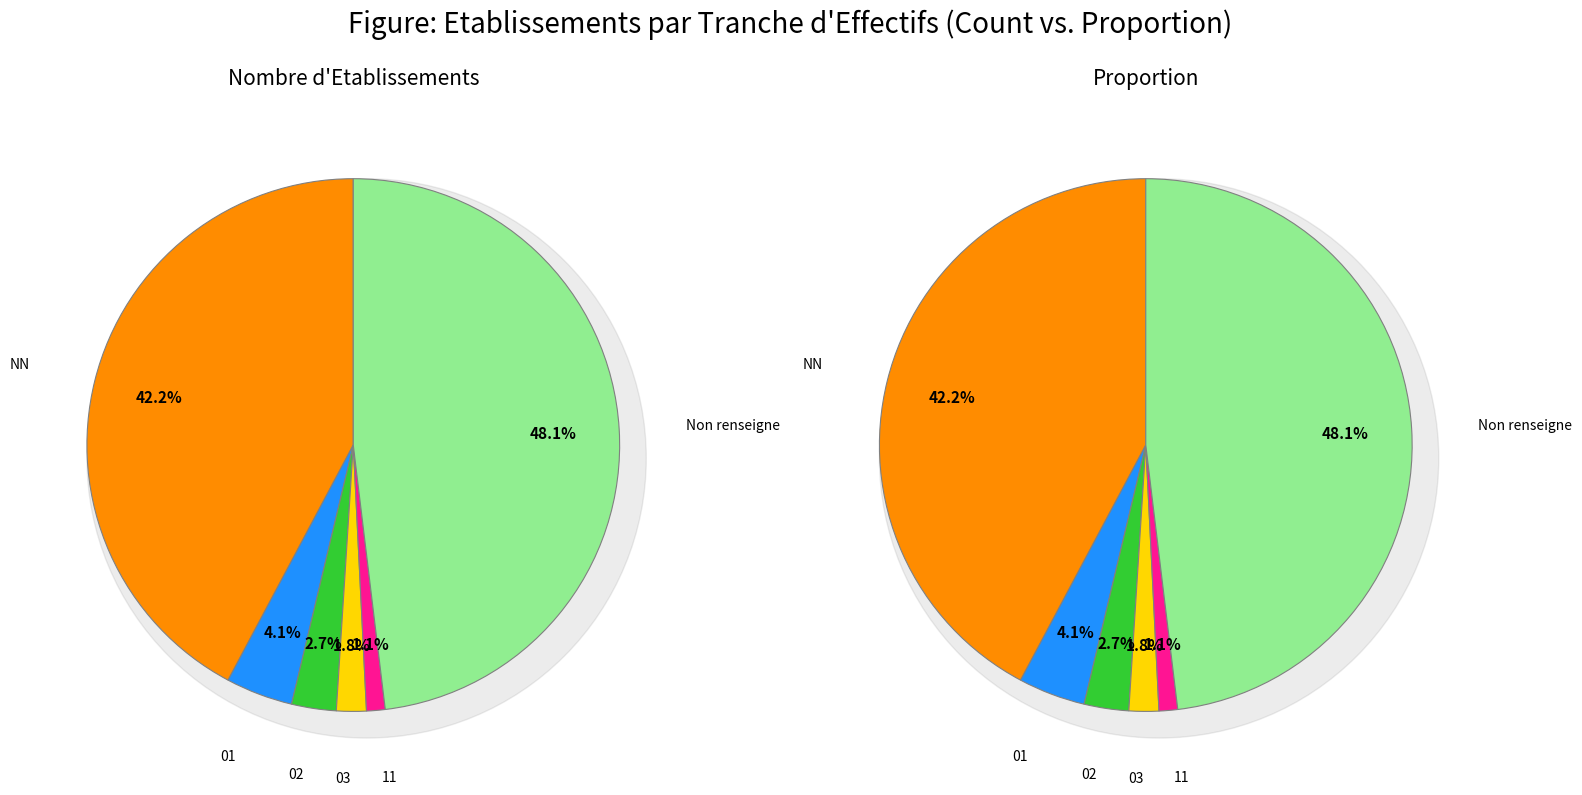

Which category has the smallest portion of the pie?

11